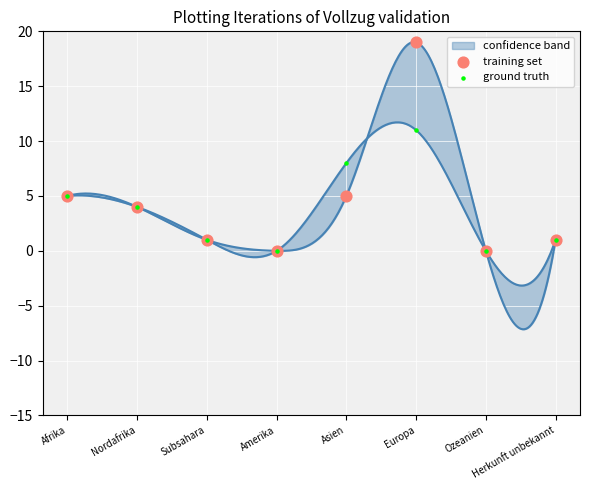

What is the total value across all series at Nordafrika?

8